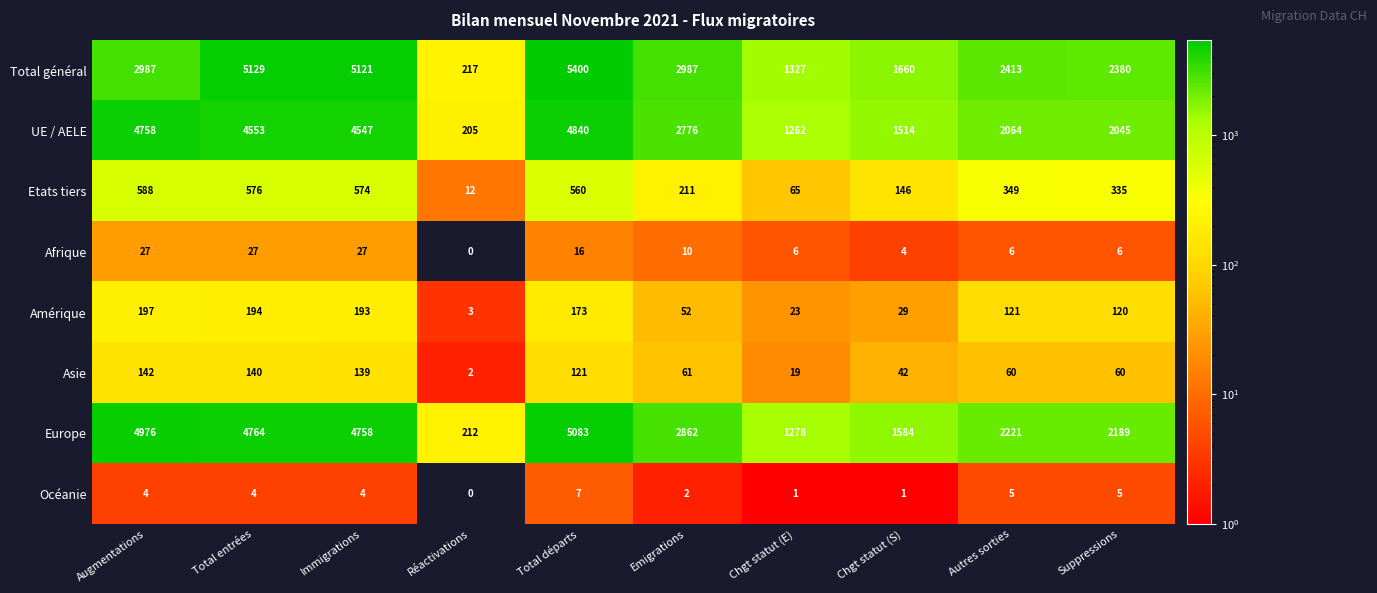

What is the difference between the Total général values at Total entrées and Immigrations?

8